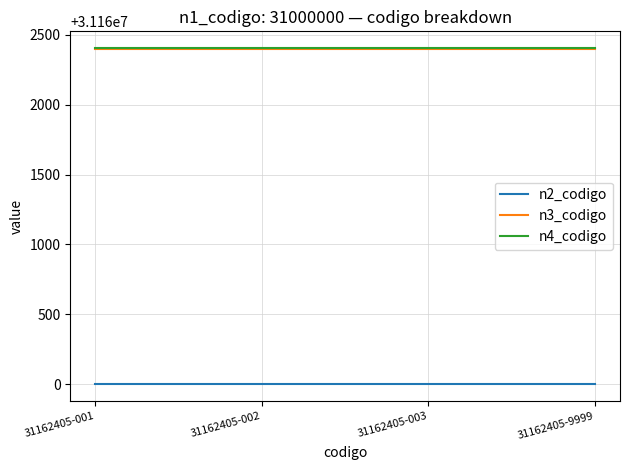

Is the value of n2_codigo at 31162405-003 greater than the value of n4_codigo at 31162405-002?

No